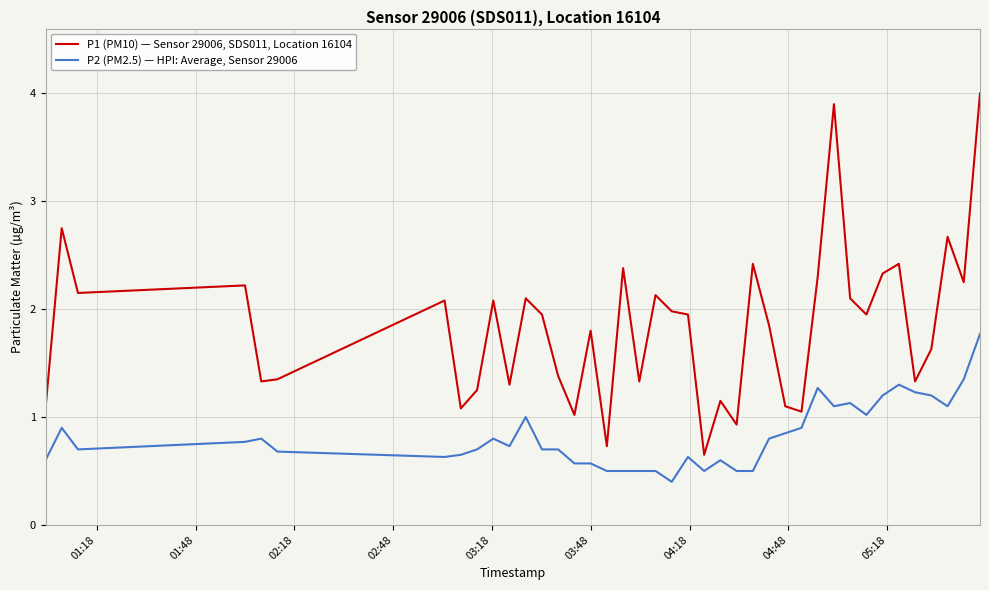

At how many categories does at least one series exceed 3?

2